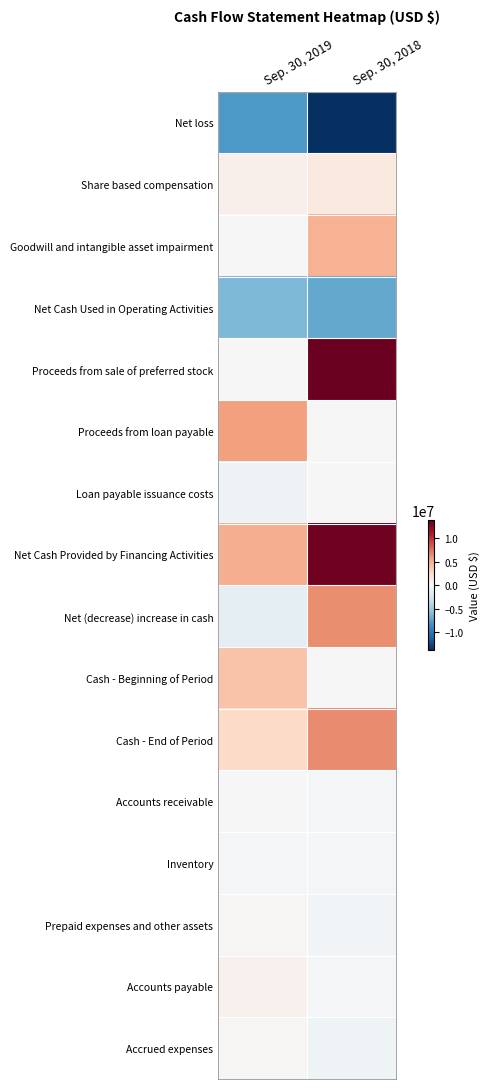

Count the number of data series in this chart.

16